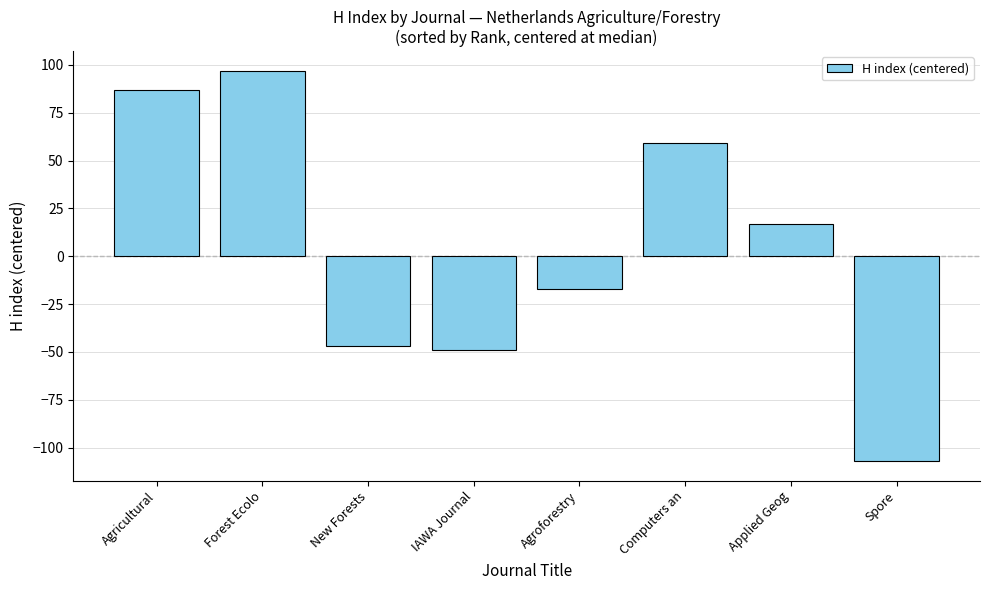

True or false: the data shows -49 at IAWA Journal.

True